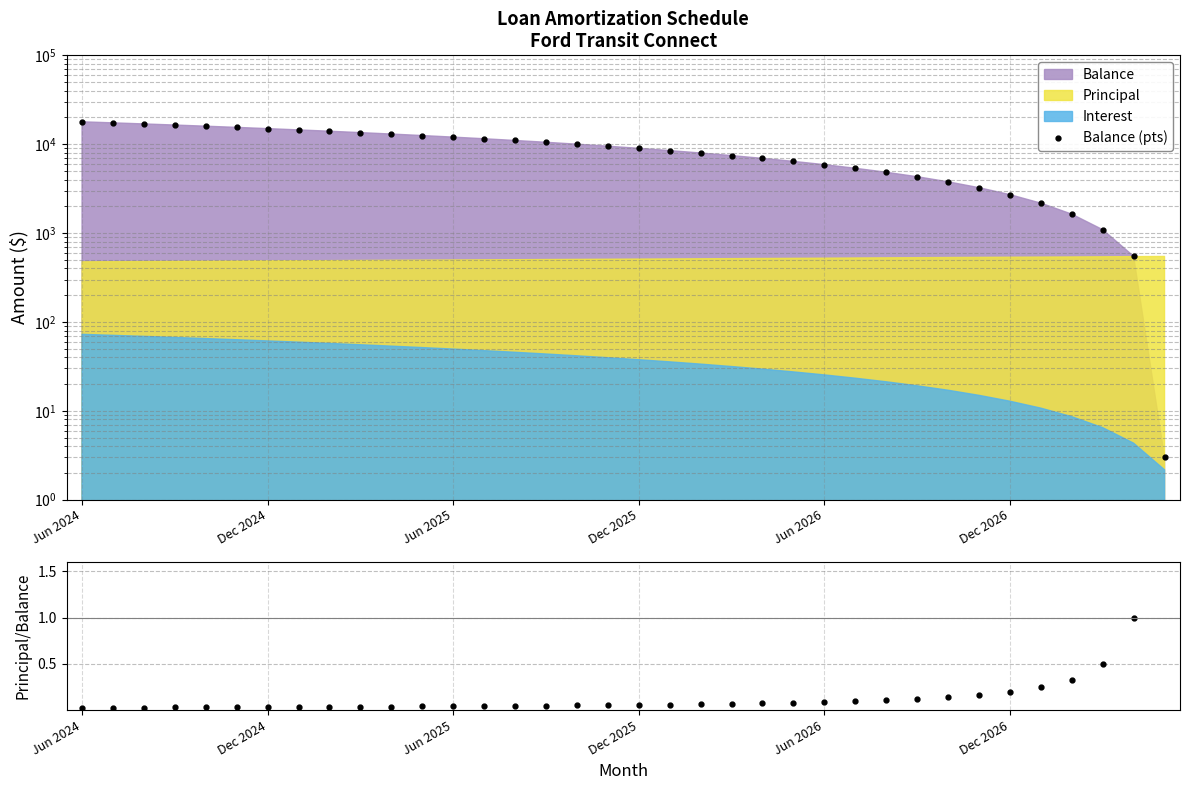

Count the number of categories in the chart.

36